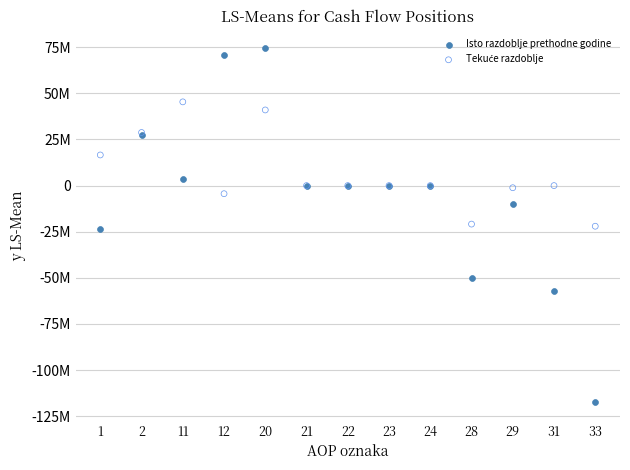

Which series contains the lowest Y value?

Isto razdoblje prethodne godine